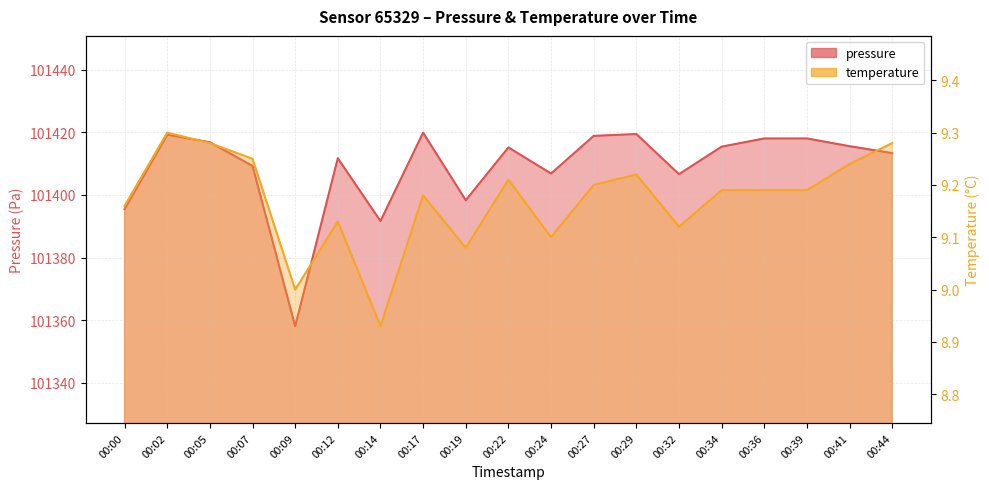

At which category does the chart reach its minimum across all series?

00:14